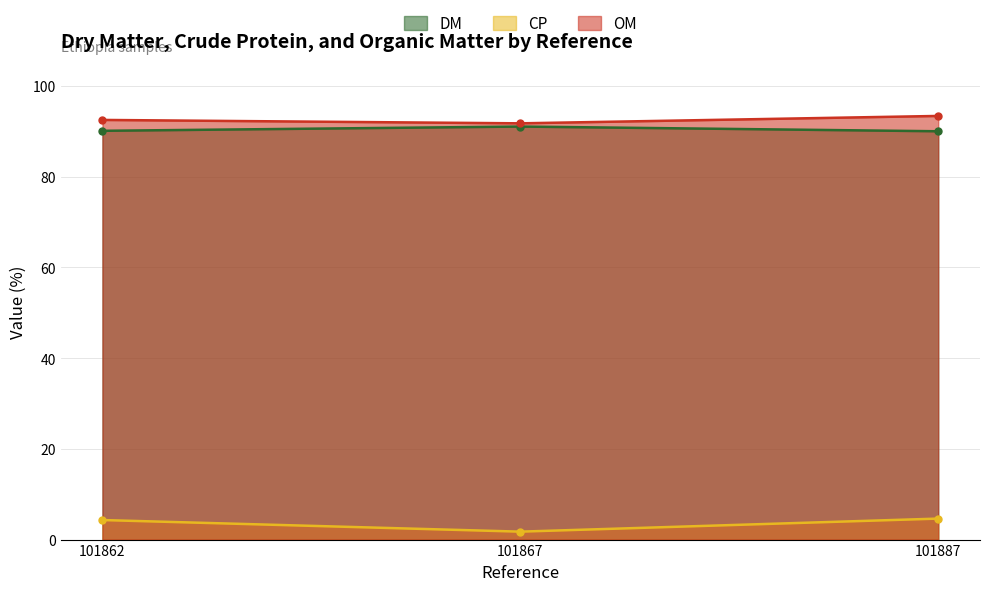

What is the sum of all OM values?

277.8